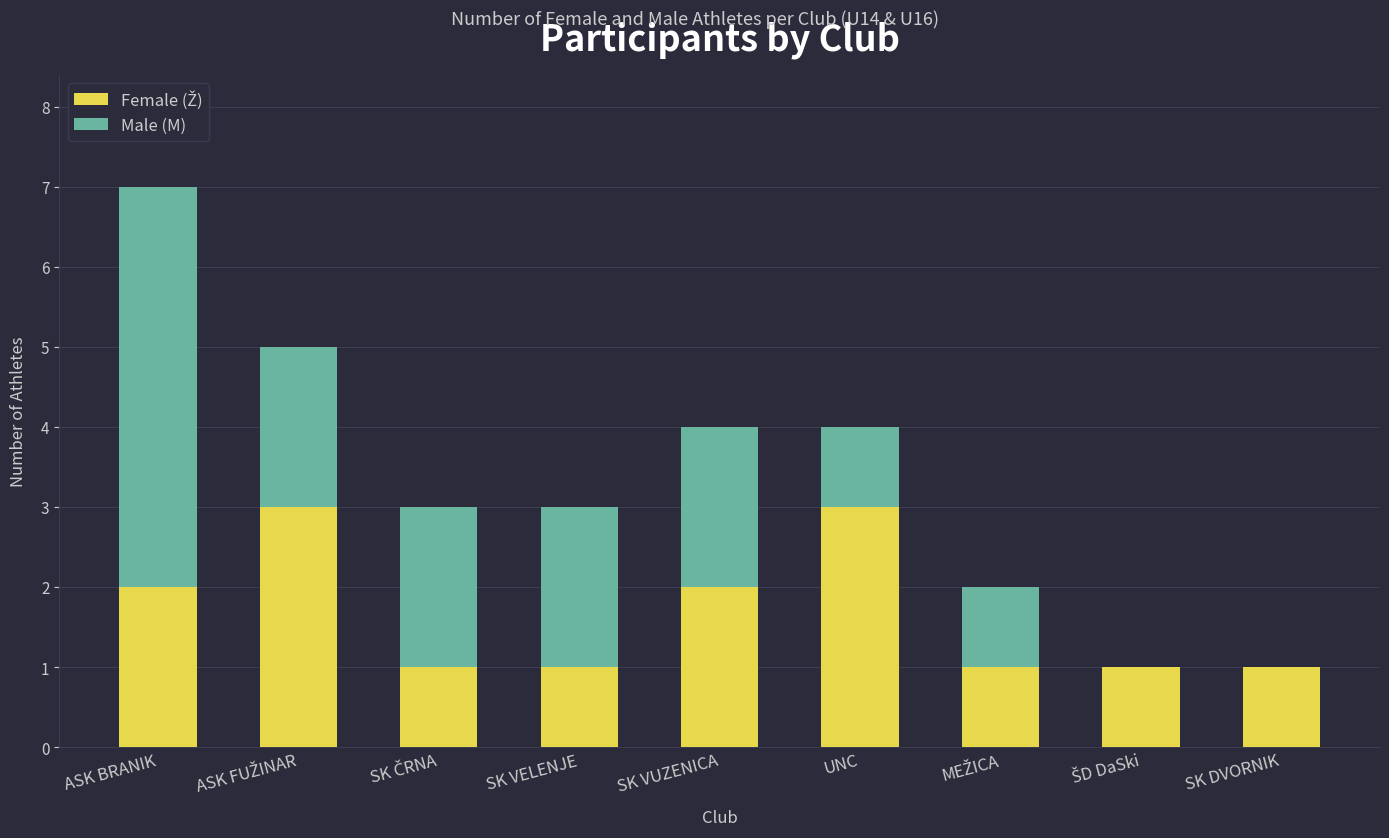

At which category is the sum across all series the highest?

ASK BRANIK